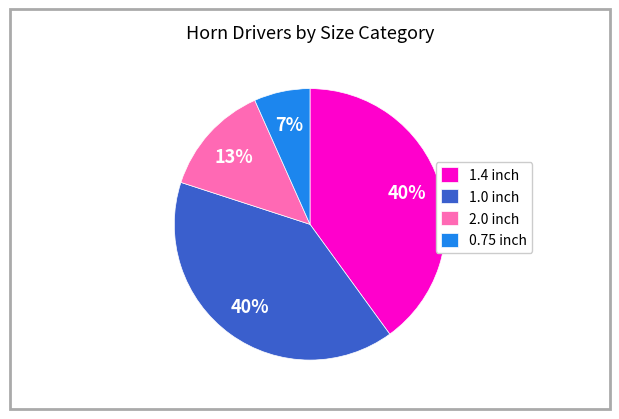

True or false: 1.4 inch accounts for 40% of the total.

True